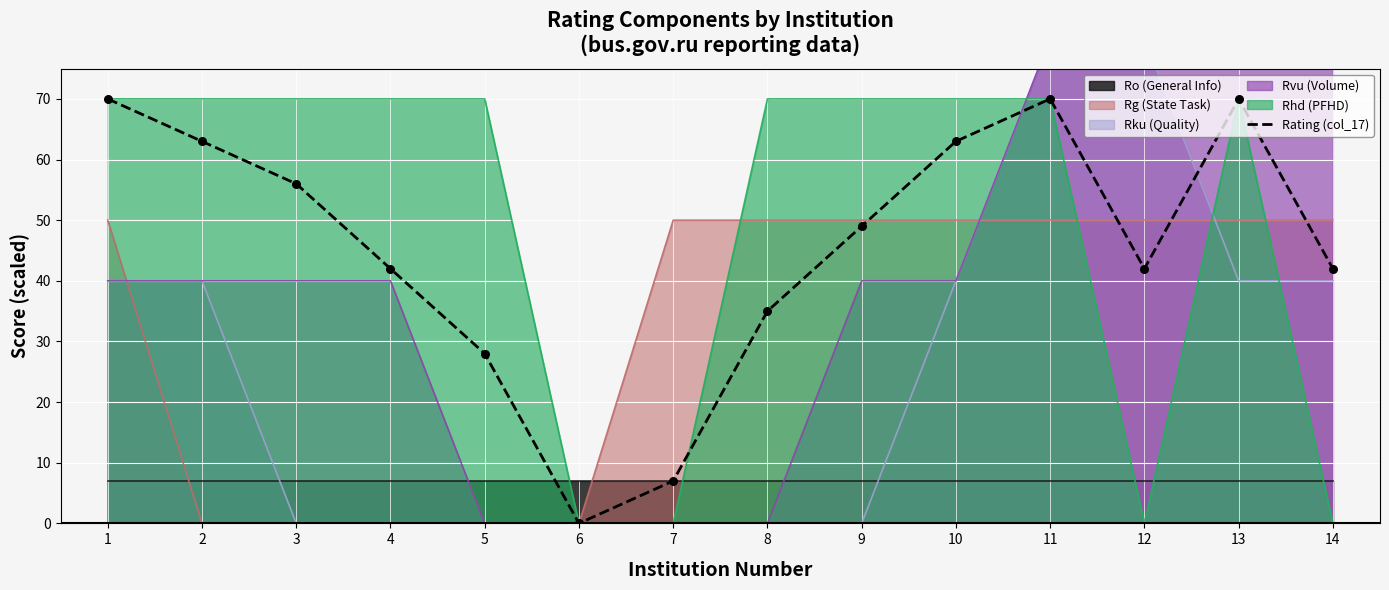

Between 5 and 11, which is larger?

11